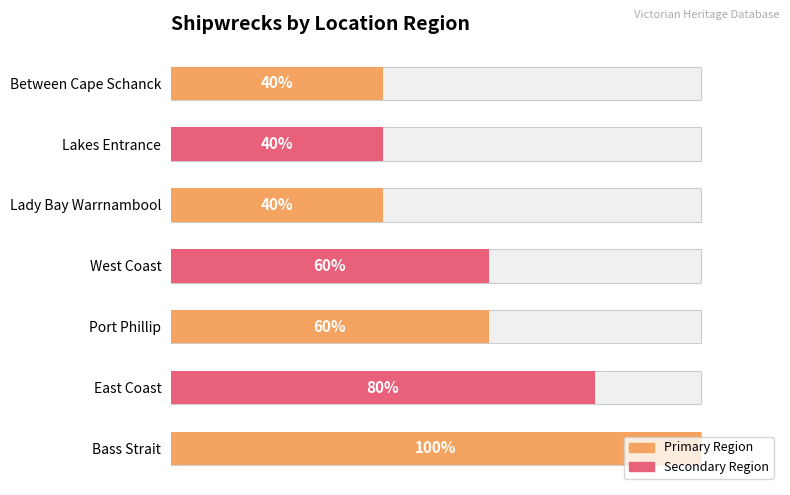

The value at Lady Bay Warrnambool is 2. True or false?

True